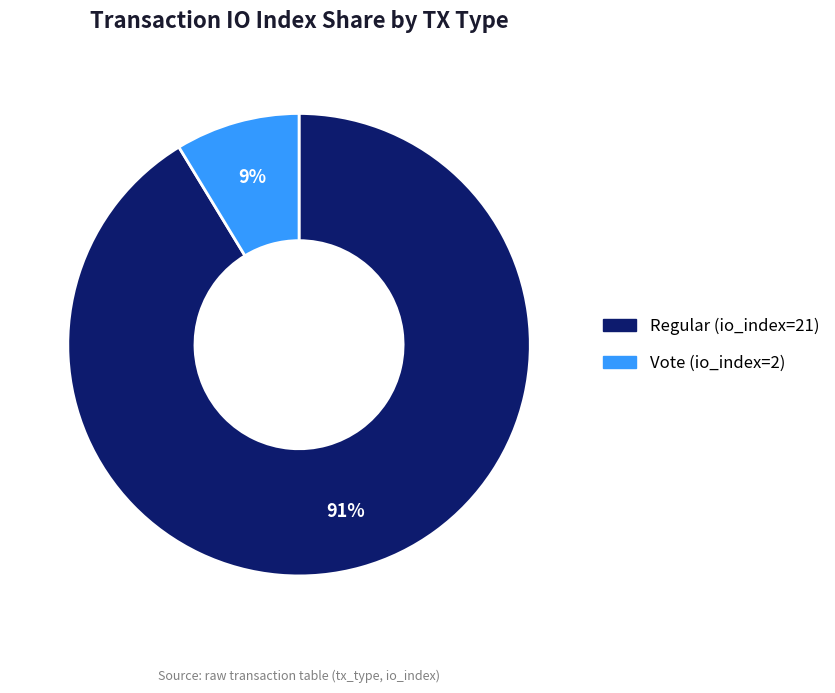

The Regular (io_index=21) slice represents 99% of the pie. True or false?

False